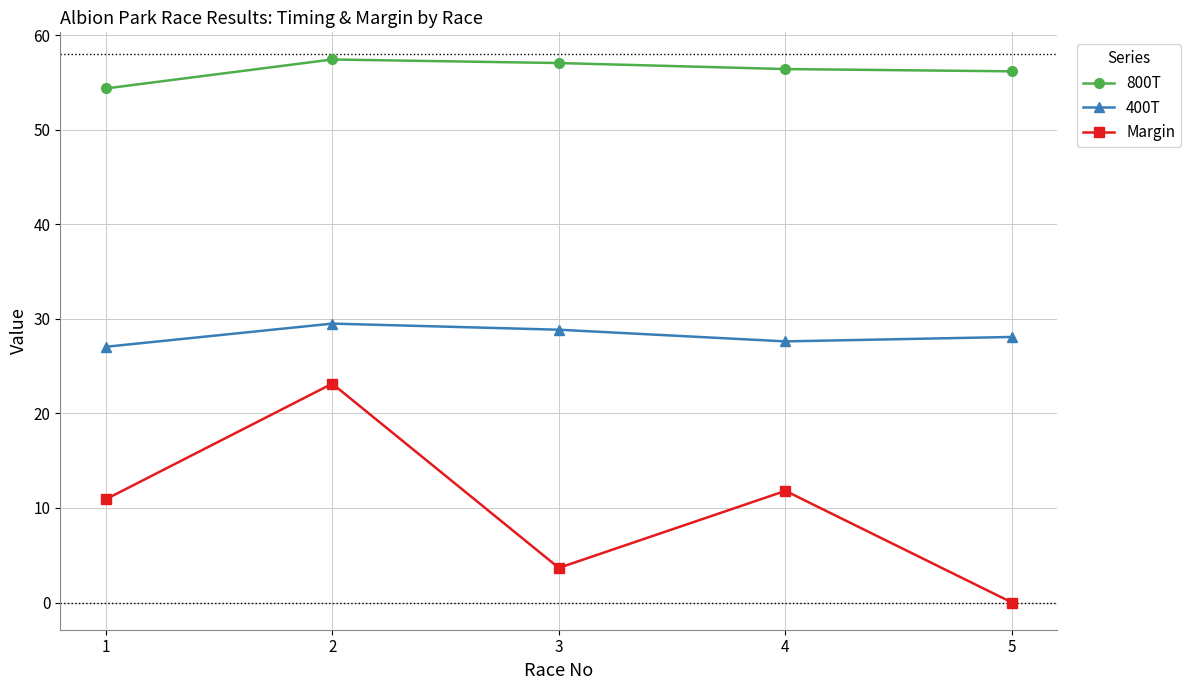

At 1, list the series in order from largest to smallest.

800T, 400T, Margin